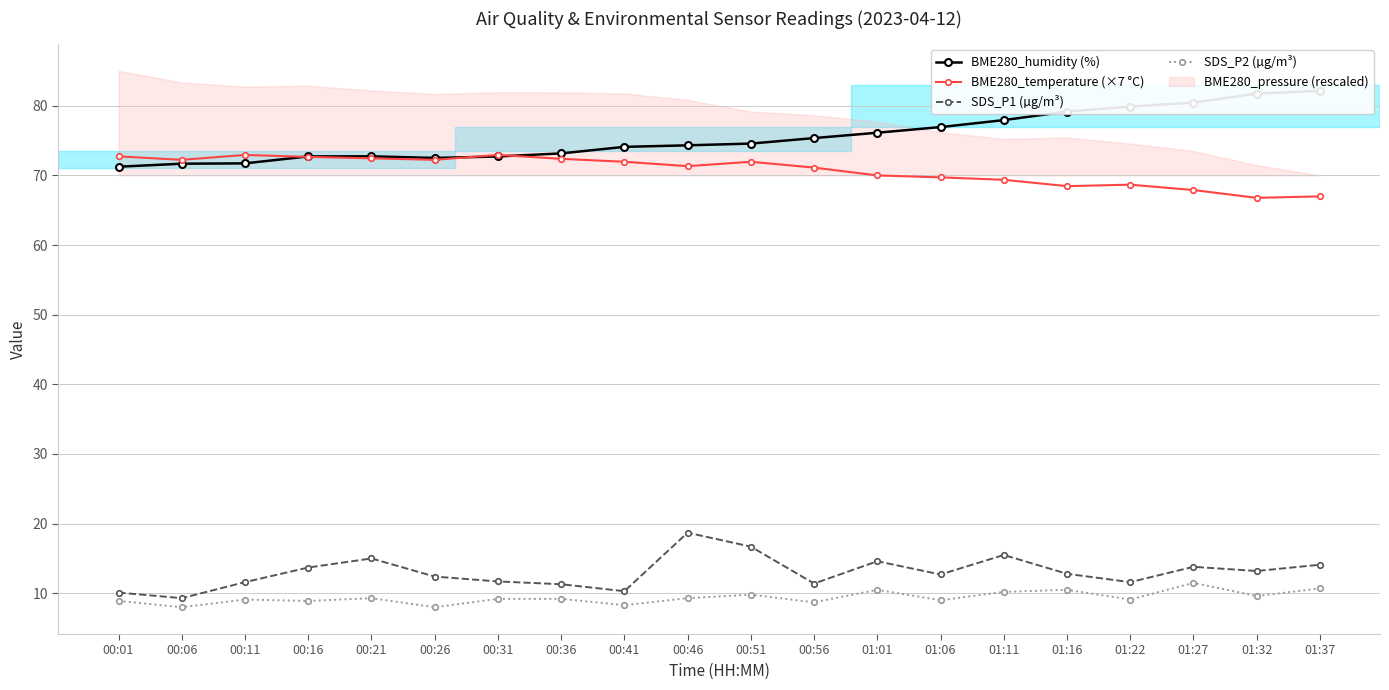

How many values in the SDS_P1 (µg/m³) series are below 12?

8